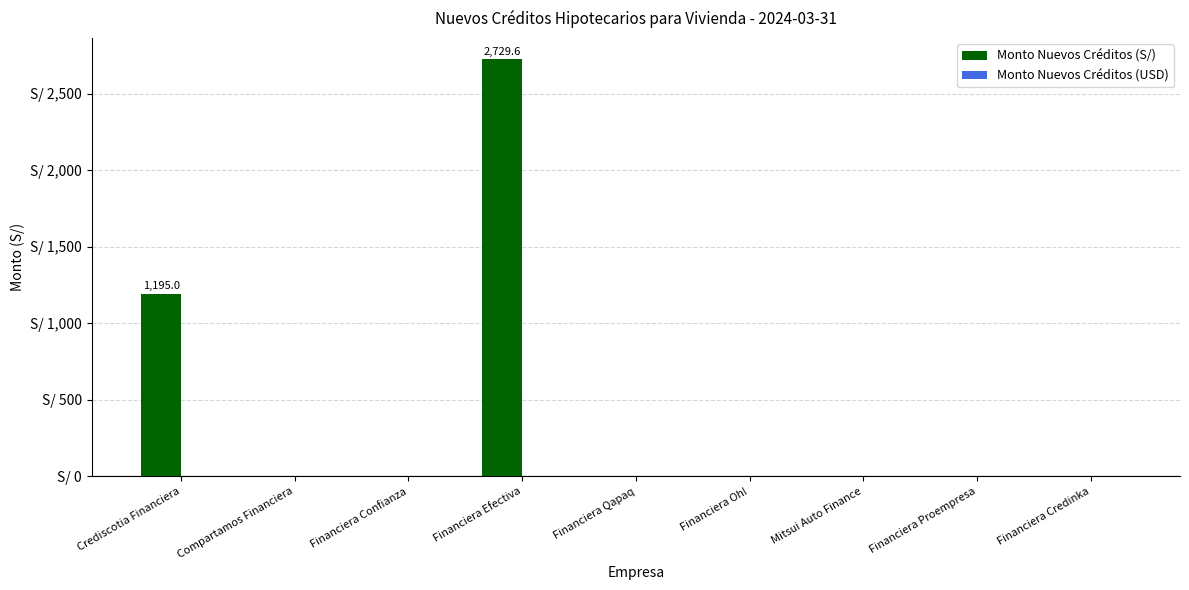

What is the label of the 4th bar from the right?

Financiera Oh!